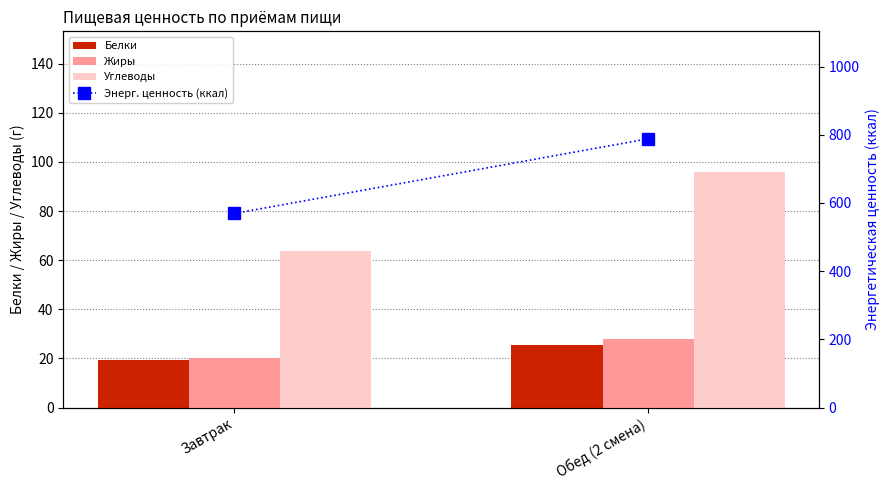

What is the difference between the highest and lowest values at Обед (2 смена)?

762.6